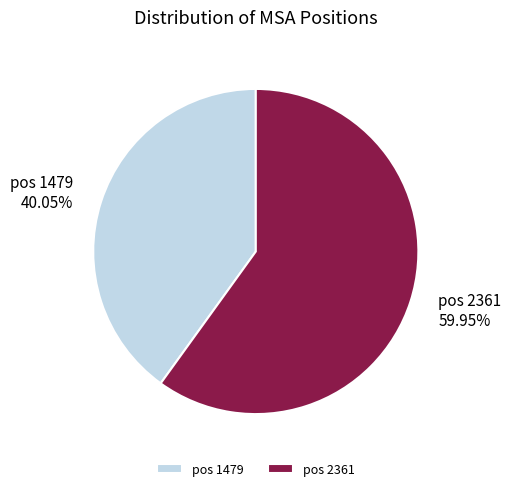

What is the ratio of the value at pos 2361 to the value at pos 1479?

1.5